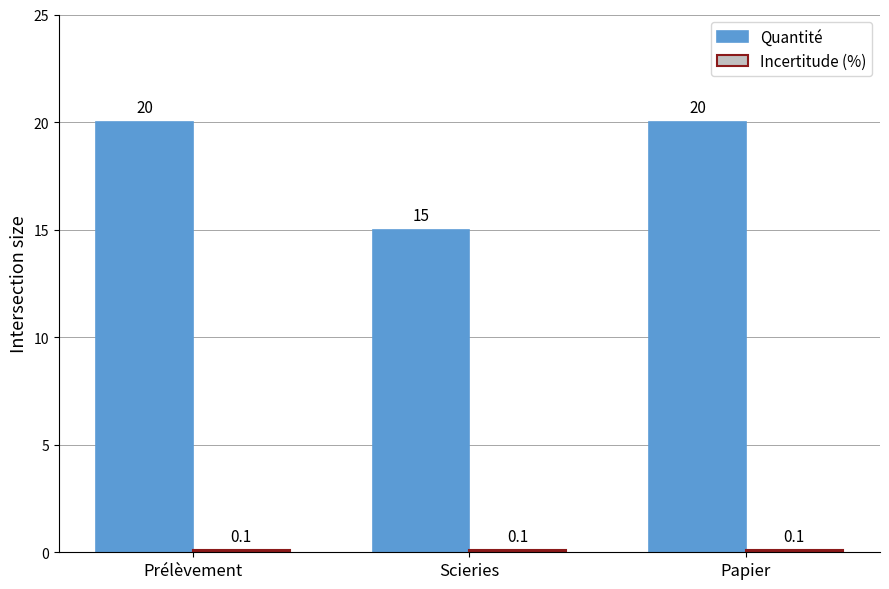

At how many categories does at least one series exceed 12?

3